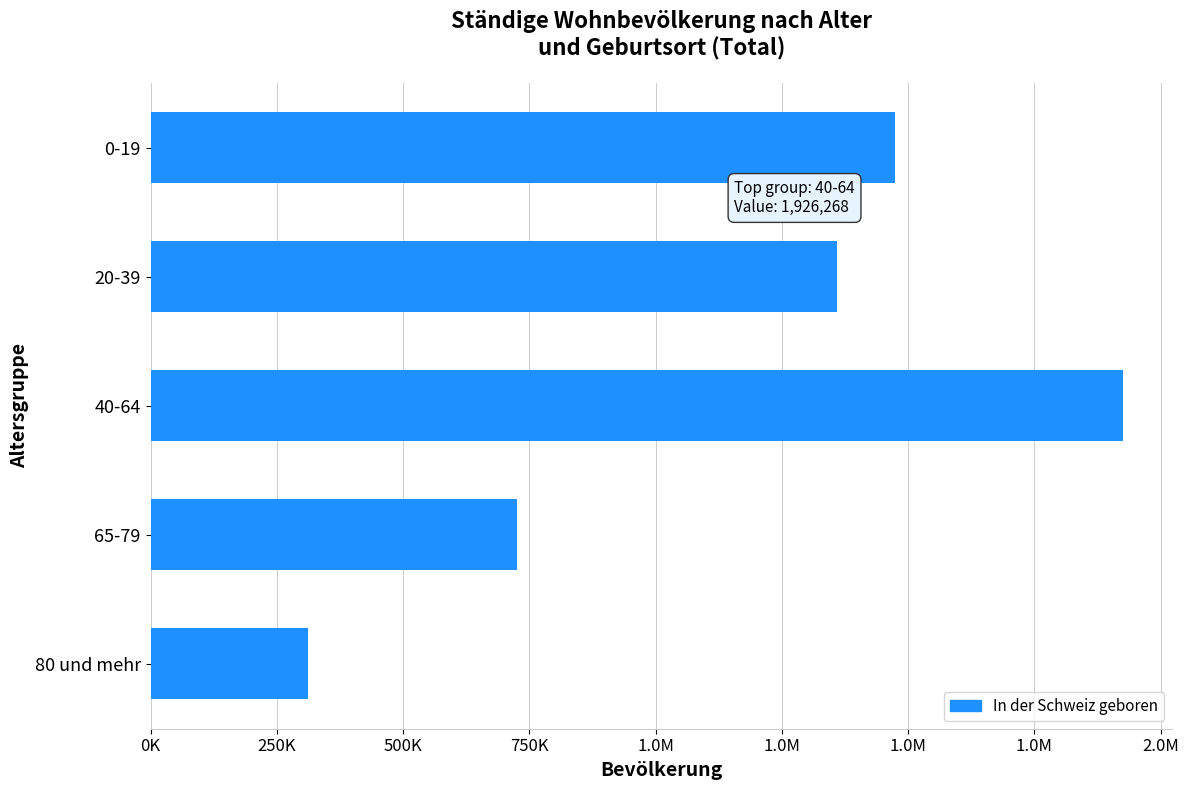

Does the chart contain any negative values?

No